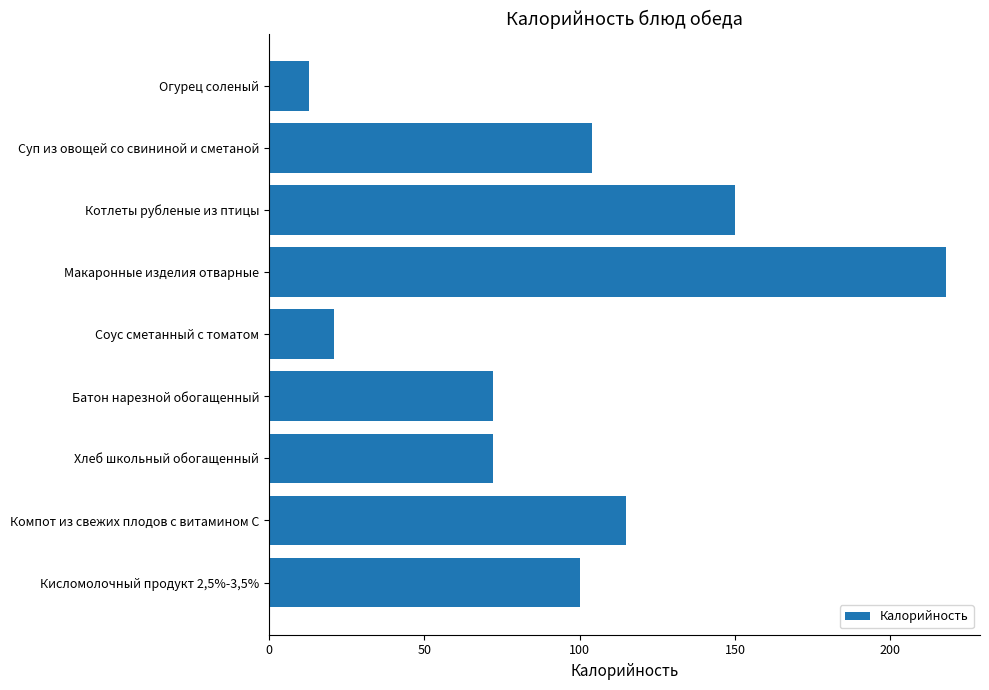

What is the ratio of the value at Хлеб школьный обогащенный to the value at Кисломолочный продукт 2,5%-3,5%?

0.7